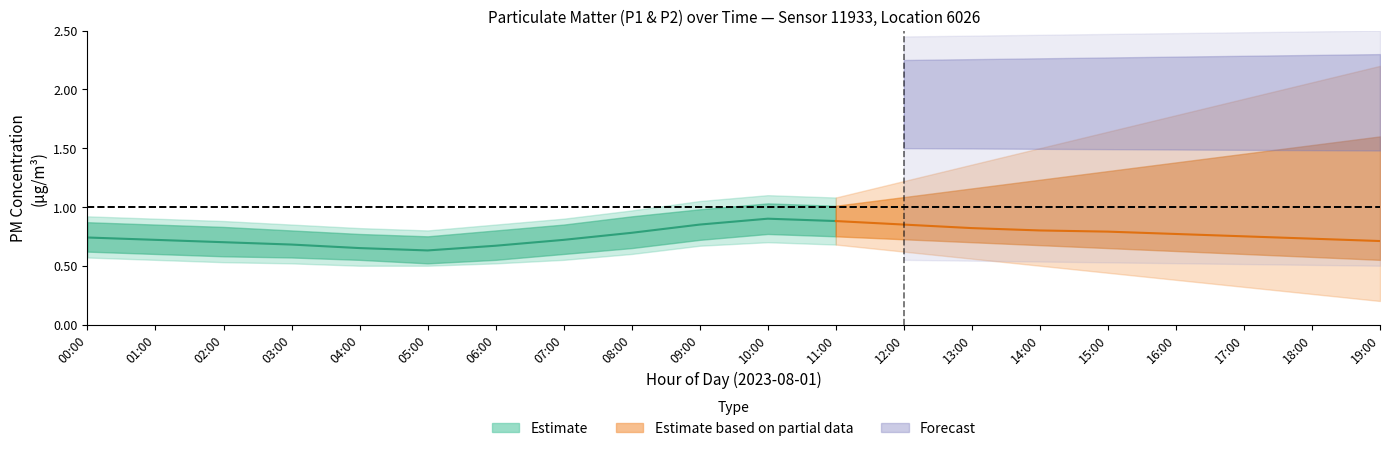

What position from the right is 10:00?

10